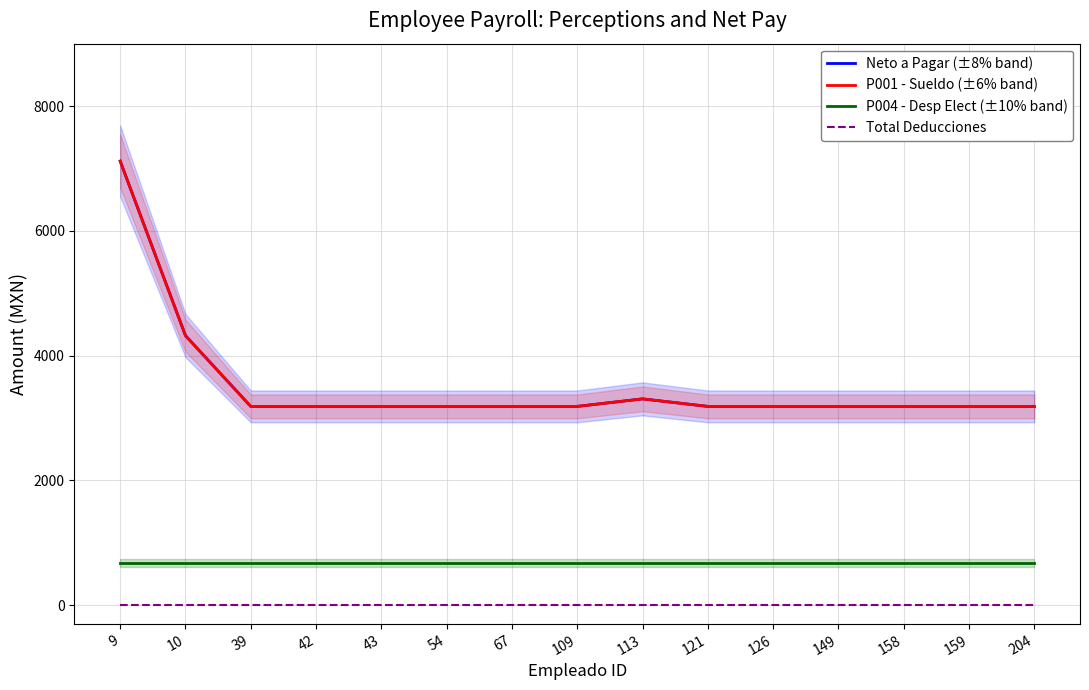

Which series has the widest spread of values?

Neto a Pagar (±8% band)